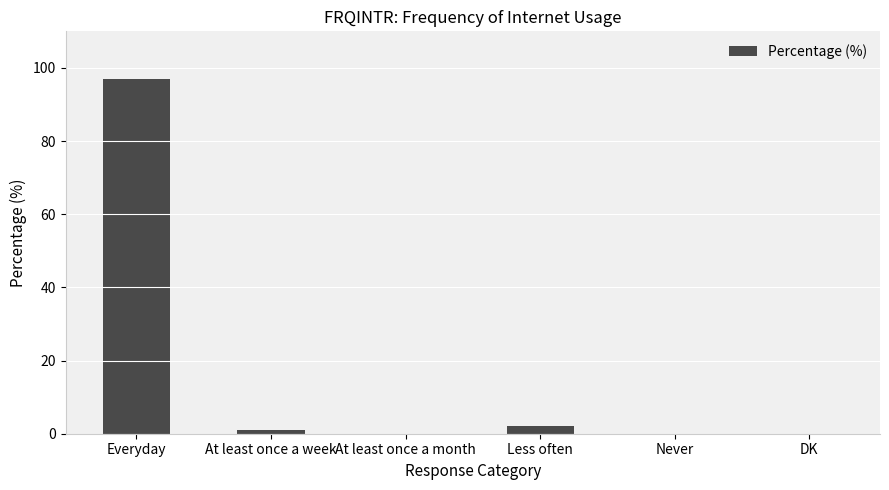

The value at Everyday is 97. True or false?

True